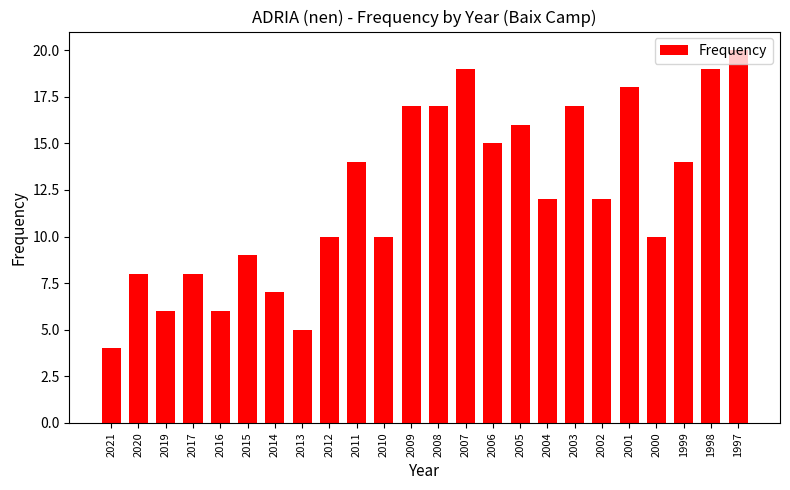

Does the chart contain any negative values?

No